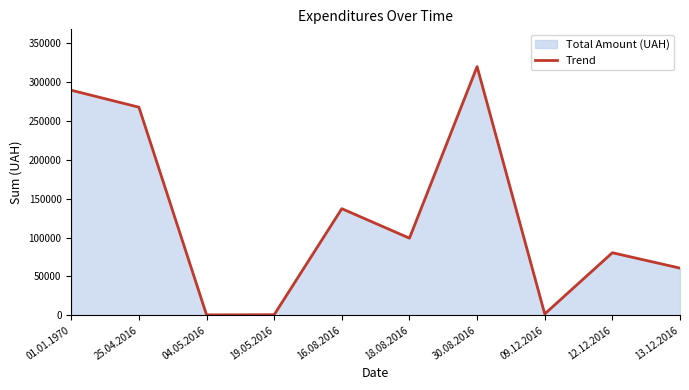

Where is the data nearest to the value 160294?

16.08.2016